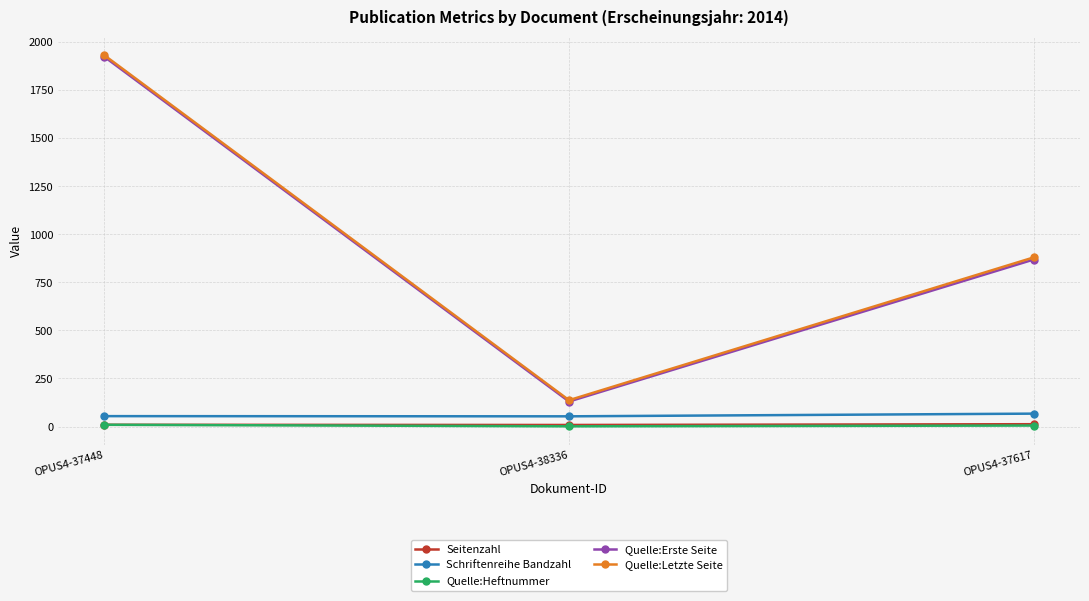

What are all the series names shown in the legend?

Seitenzahl, Schriftenreihe Bandzahl, Quelle:Heftnummer, Quelle:Erste Seite, Quelle:Letzte Seite